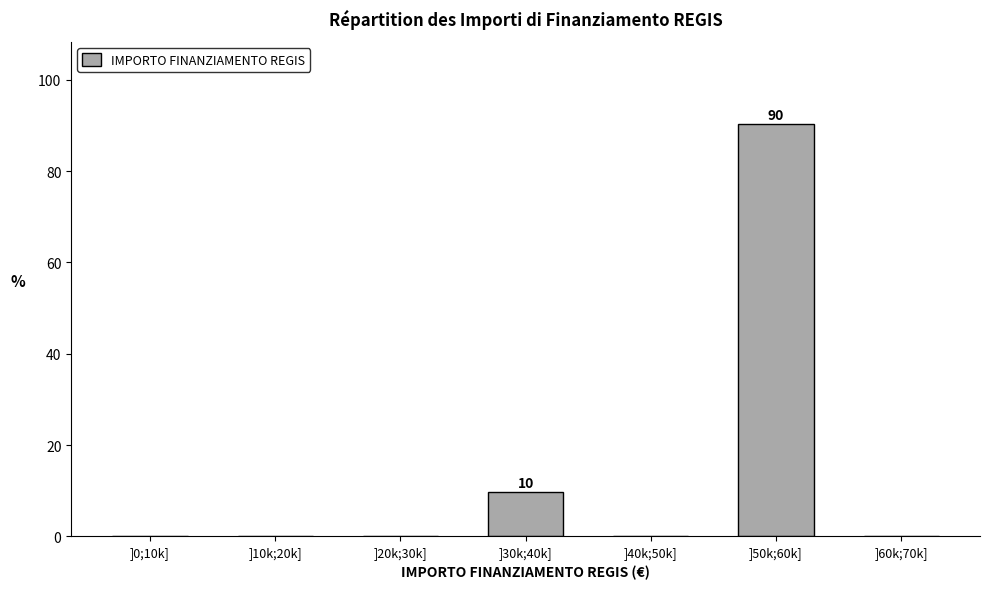

Reading left to right, extract all data points from this chart.

]0;10k]=0.0	]10k;20k]=0.0	]20k;30k]=0.0	]30k;40k]=9.7	]40k;50k]=0.0	]50k;60k]=90.3	]60k;70k]=0.0